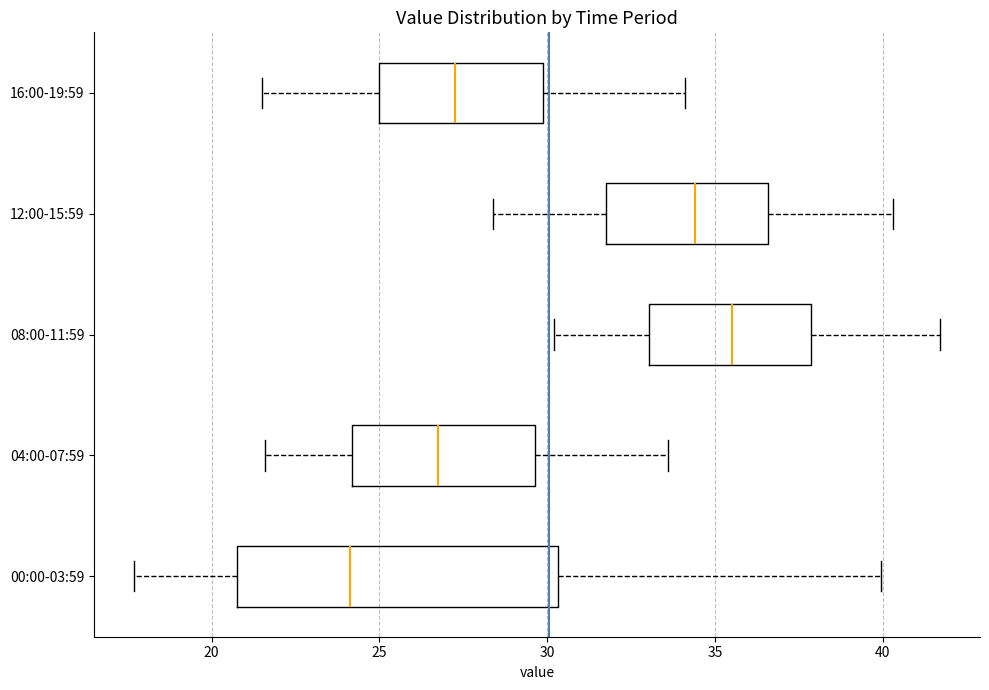

Reading bottom to top, read every box against the x-axis: the position of its median line, the range the box covers, and the ends of its whiskers. The values are not printed on the chart, so give them approximately, as read against the axis.

00:00-03:59: median 24.0, box 21.0 to 30.5, whiskers 17.5 to 40.0
04:00-07:59: median 27.0, box 24.0 to 29.5, whiskers 21.5 to 33.5
08:00-11:59: median 35.5, box 33.0 to 38.0, whiskers 30.0 to 41.5
12:00-15:59: median 34.5, box 32.0 to 36.5, whiskers 28.5 to 40.5
16:00-19:59: median 27.5, box 25.0 to 30.0, whiskers 21.5 to 34.0